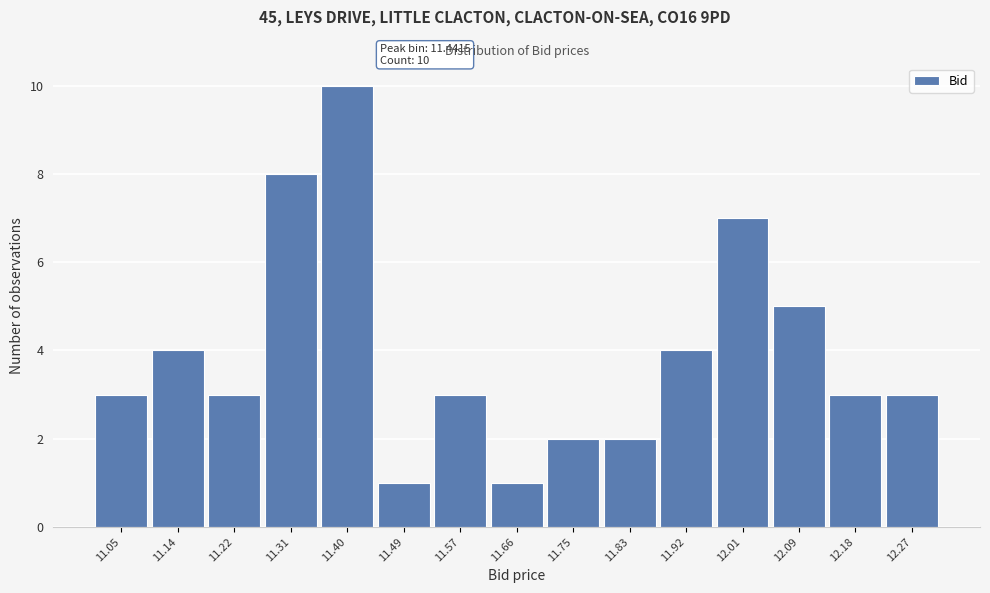

Reading left to right, transcribe all the data shown in this chart.

3	4	3	8	10	1	3	1	2	2	4	7	5	3	3